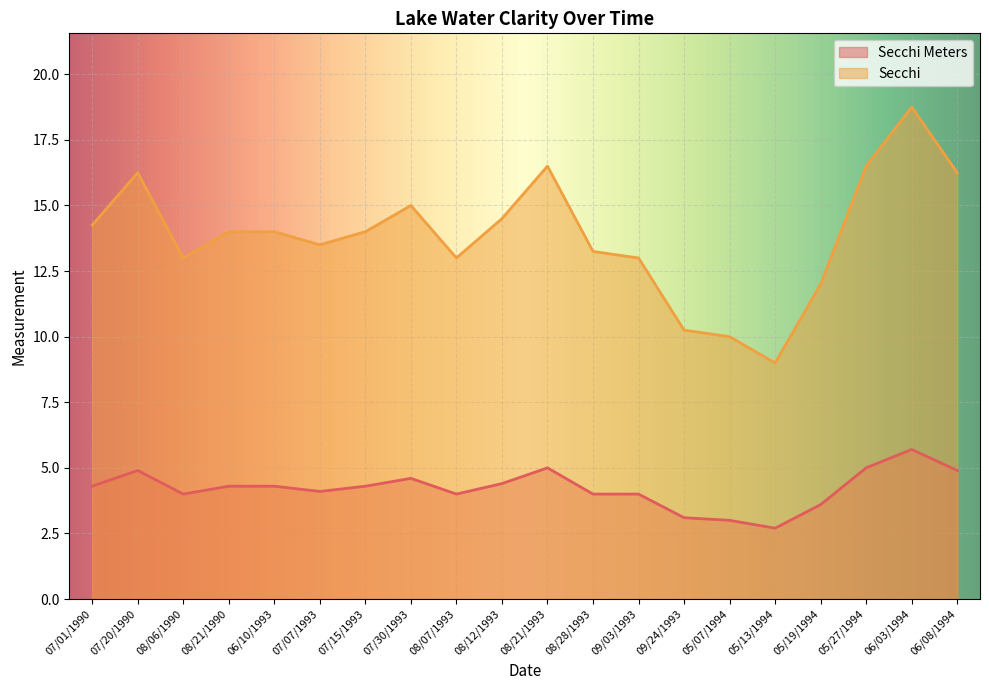

What is the spread (max minus min) of values at 09/03/1993?

9.0